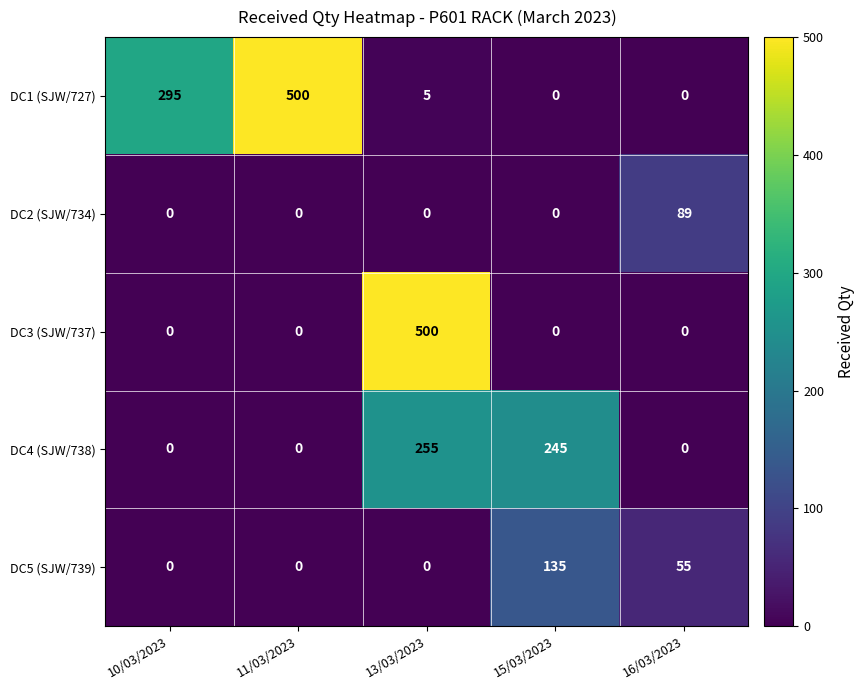

At how many categories does at least one series exceed 90?

4